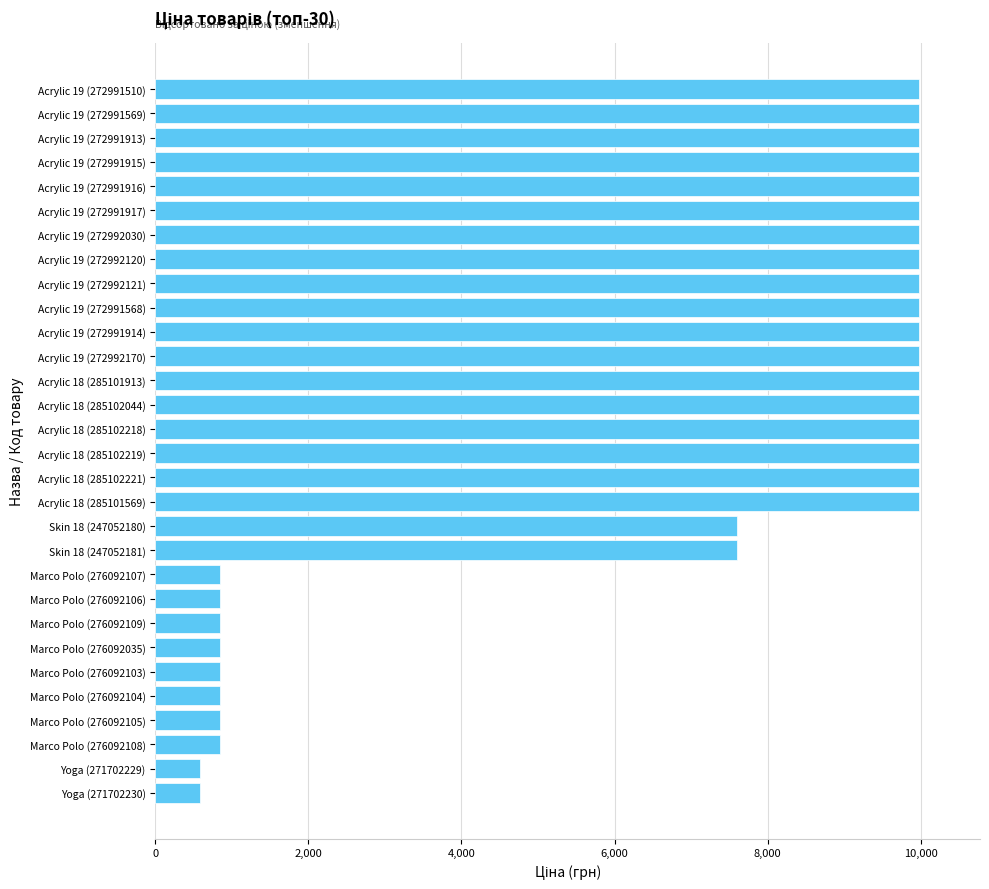

What is the minimum value shown in the chart?

589.9